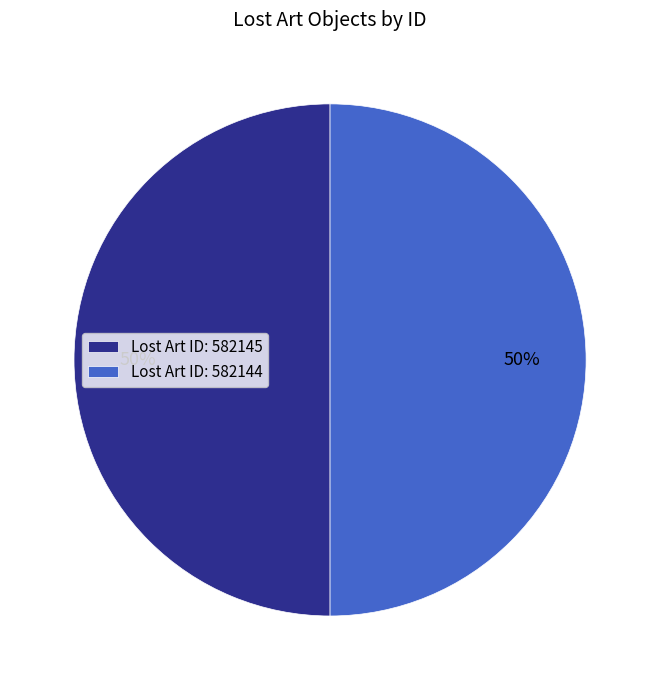

To the nearest percent, what is the average slice percentage?

50%